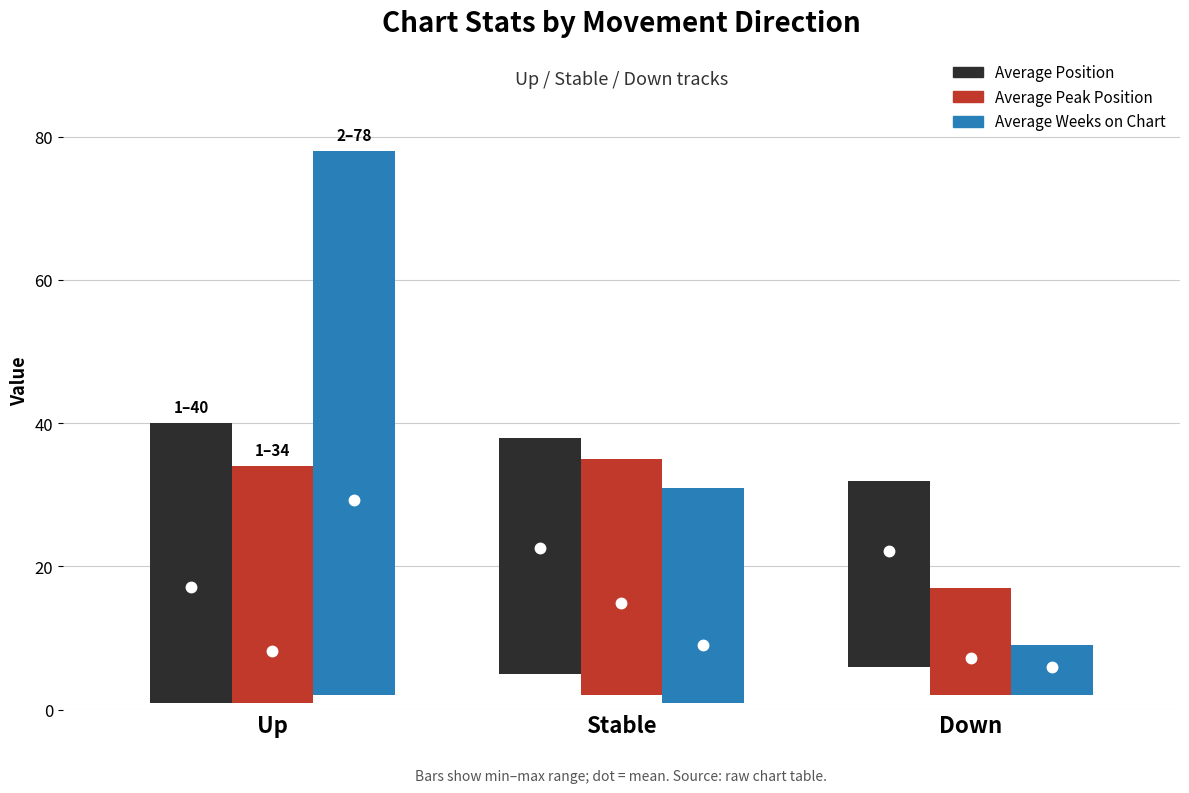

The value of Average Peak Position at down is 5.2. True or false?

False